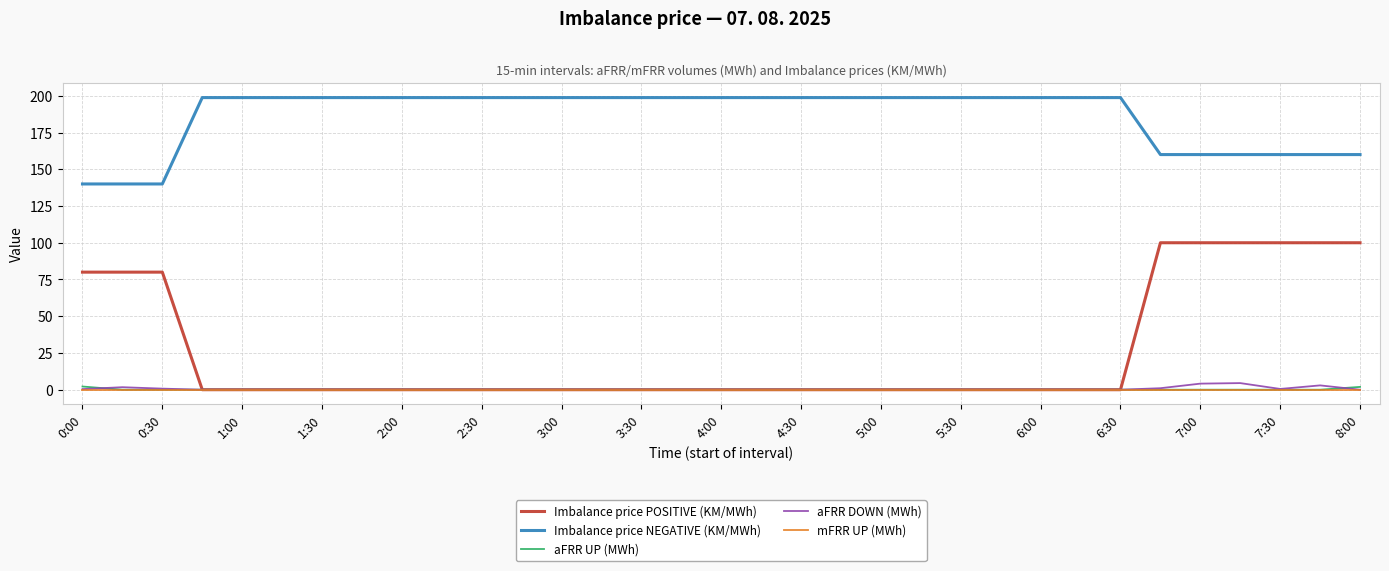

Which series has the largest total across all categories?

Imbalance price NEGATIVE (KM/MWh)